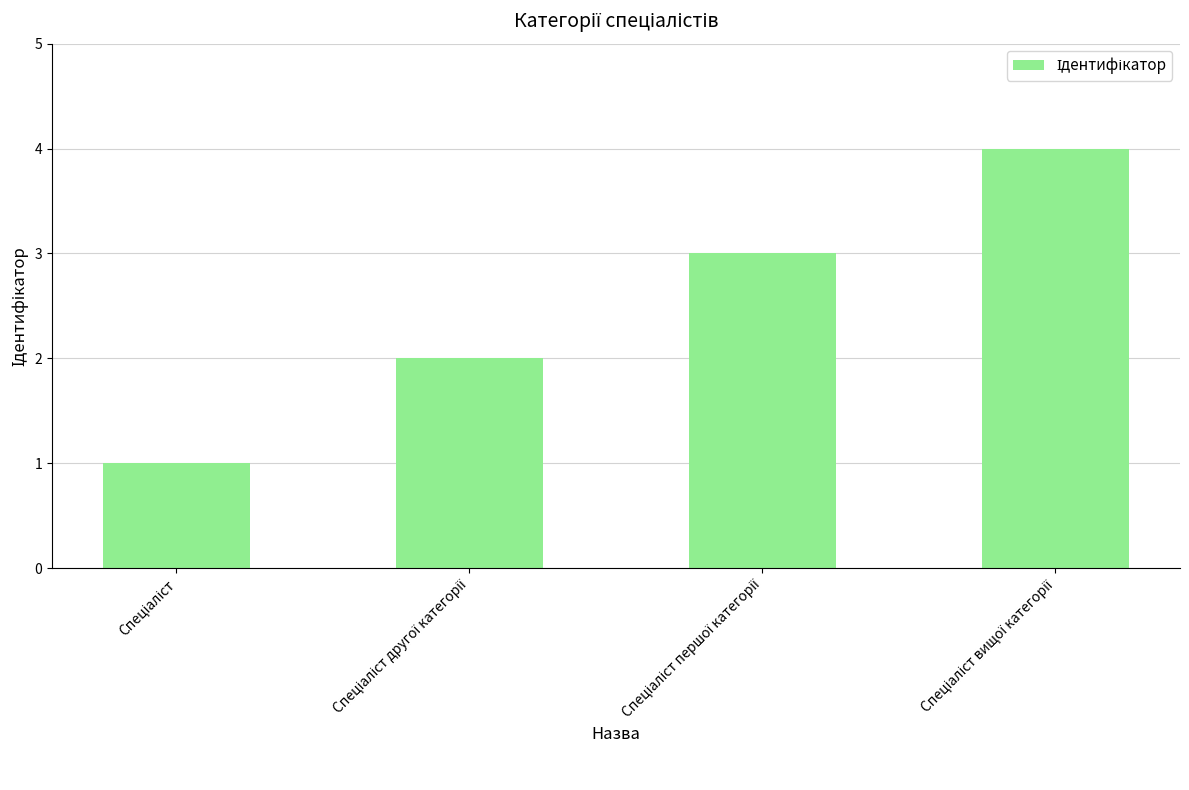

Reading left to right, transcribe all the data shown in this chart.

1	2	3	4